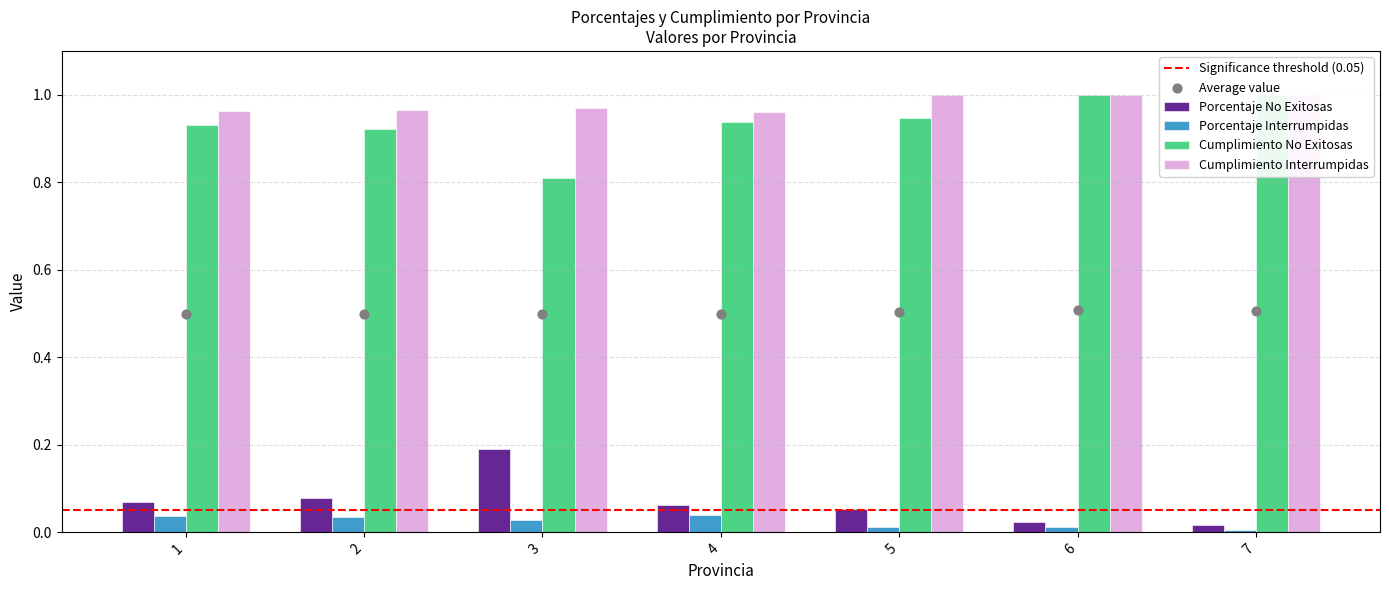

At which category is the sum across all series the highest?

6